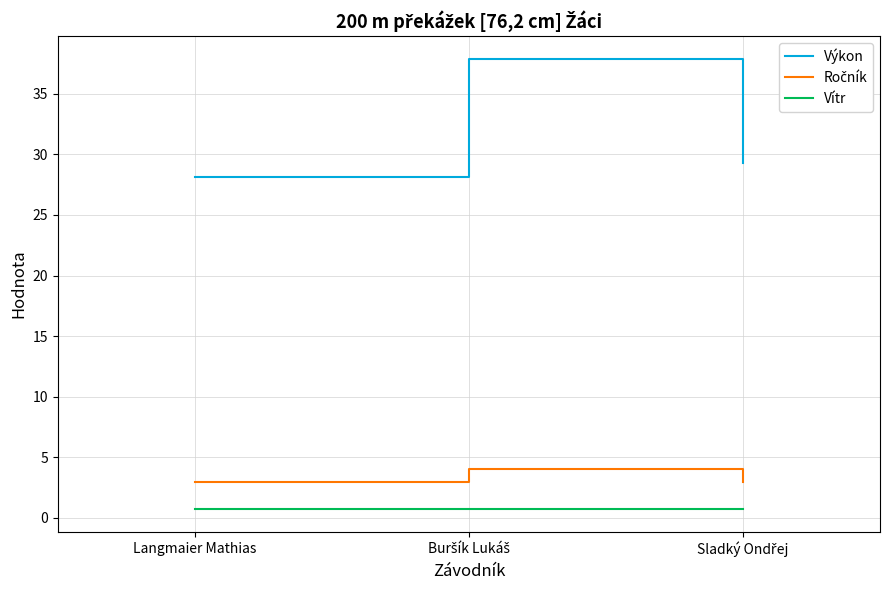

The Výkon series shows 28.1 at Langmaier Mathias. True or false?

True